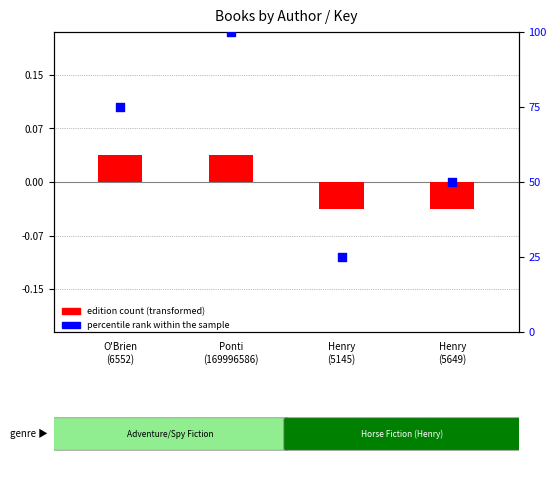

At which category is the sum across all series the highest?

Ponti
(169996586)